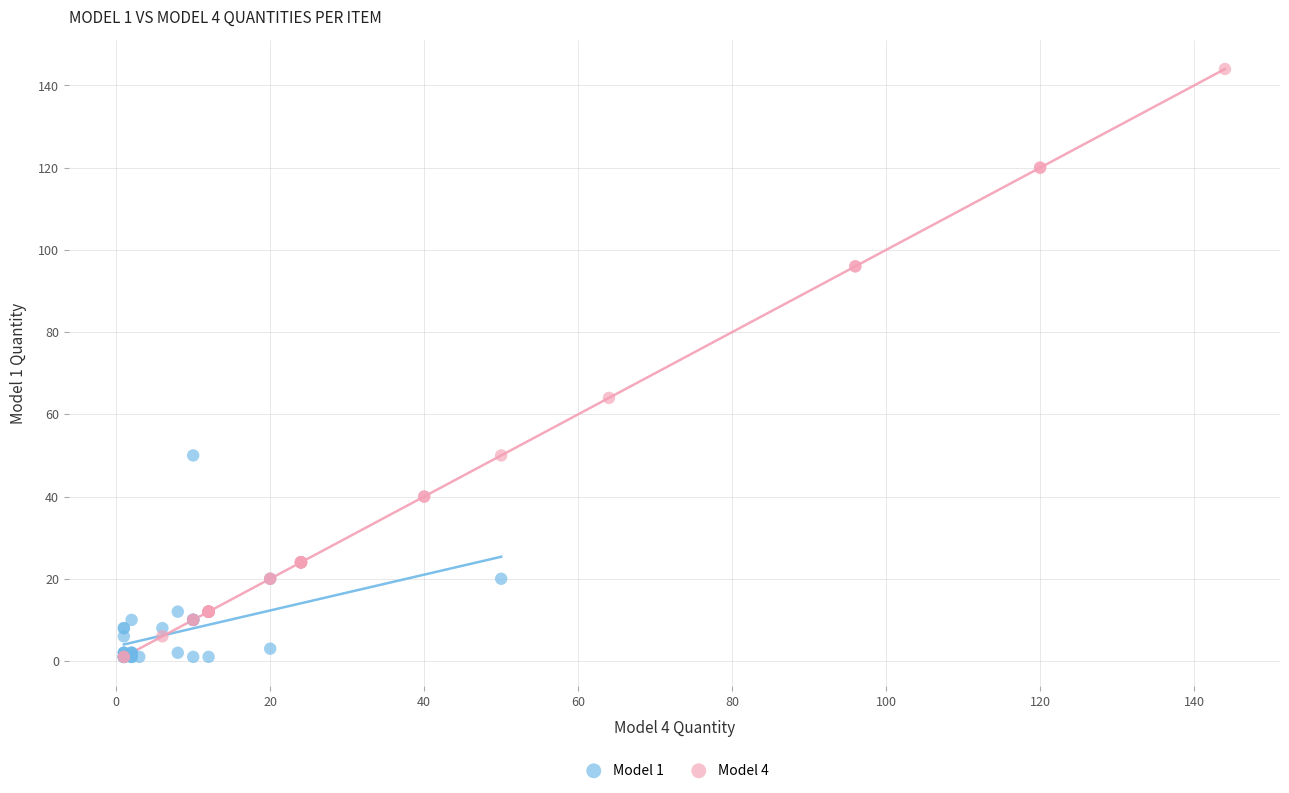

Which series contains the highest Y value?

Model 4